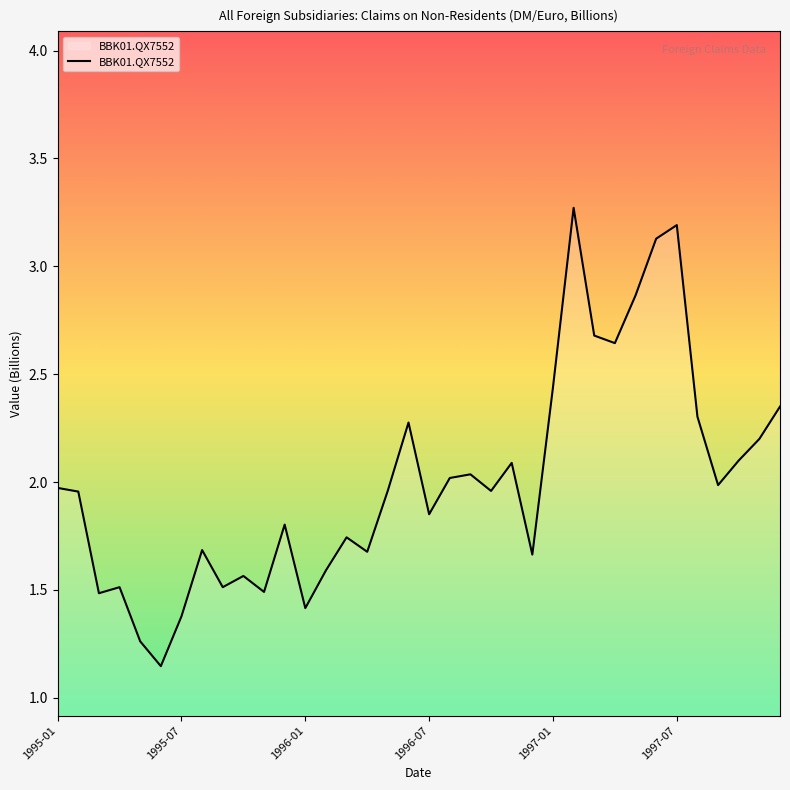

What is the greatest value displayed?

3.3